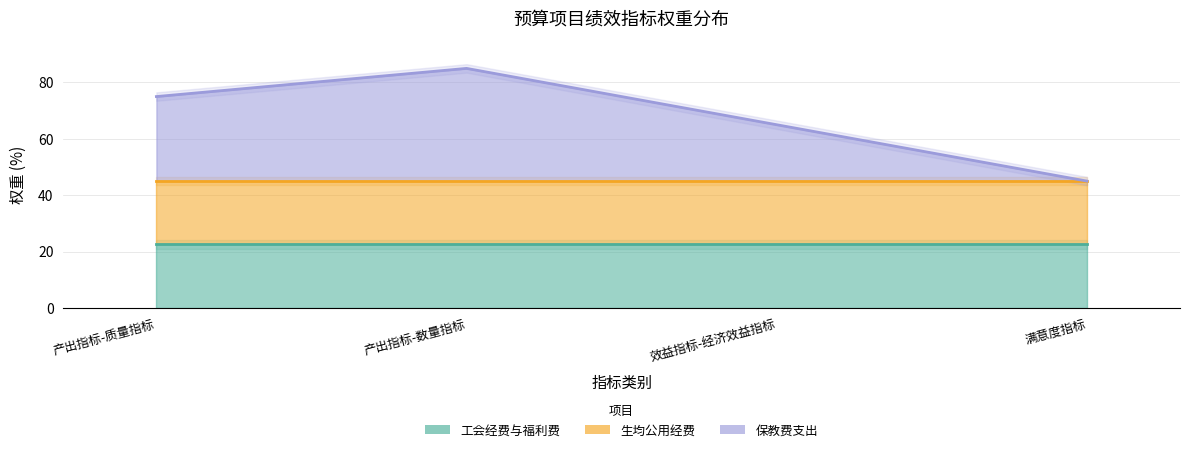

What is the label of the 1st point from the right?

满意度指标